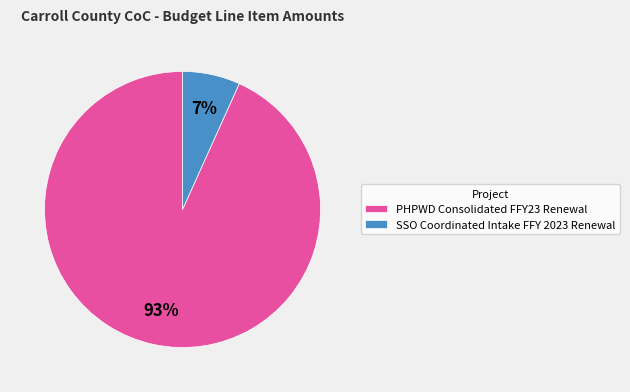

Which category accounts for the majority?

PHPWD Consolidated FFY23 Renewal